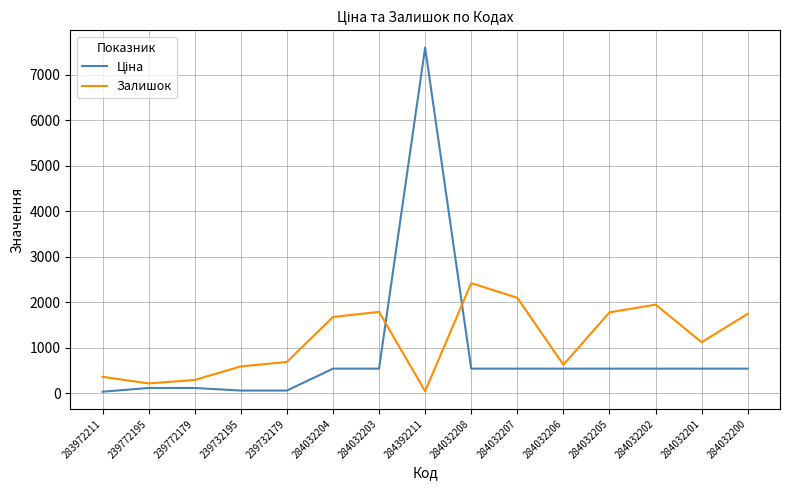

Which series changed the most between 283972211 and 284032204?

Залишок